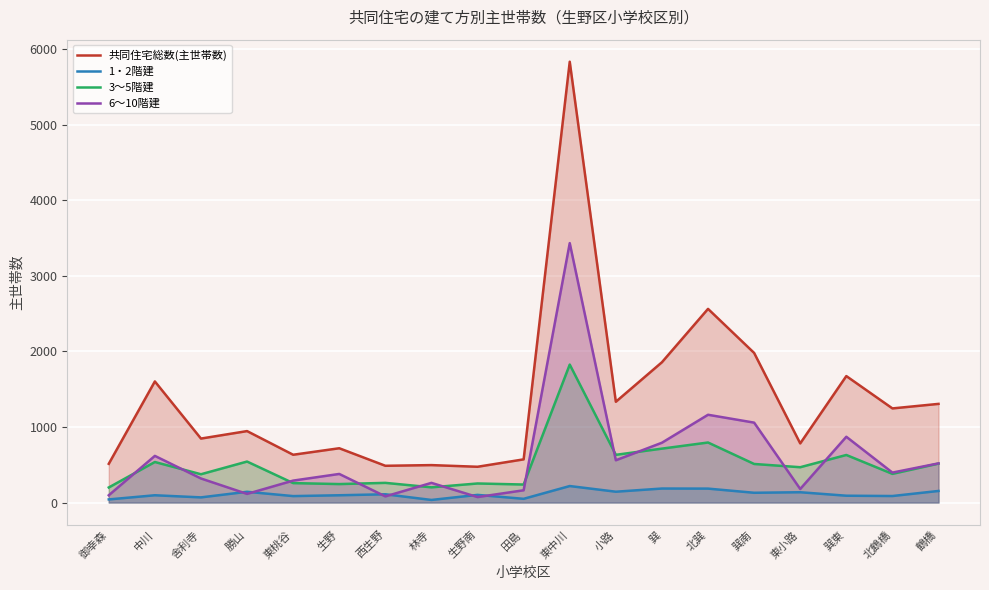

What is the difference between the 1・2階建 values at 東中川 and 小路?

75